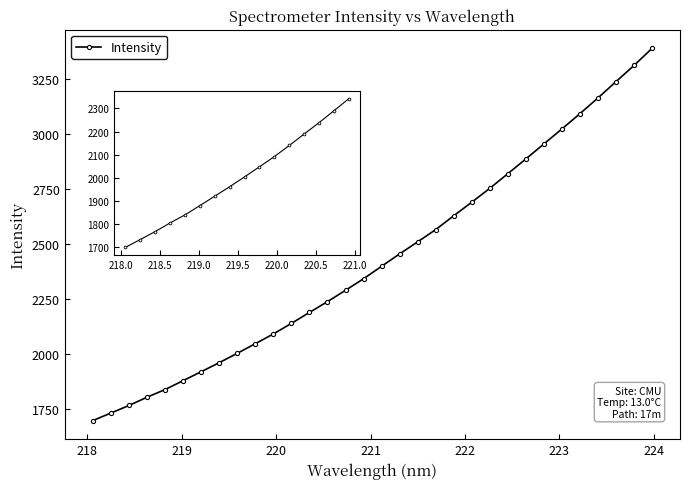

What is the value of the 26th point from the left?

2955.2